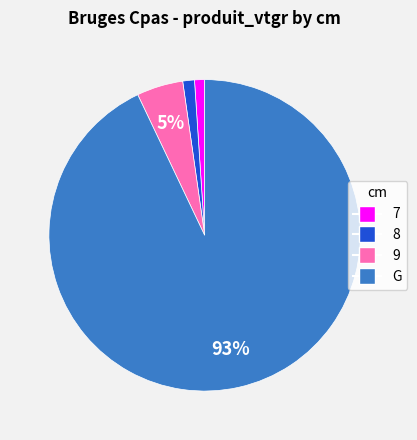

What is the majority slice?

G